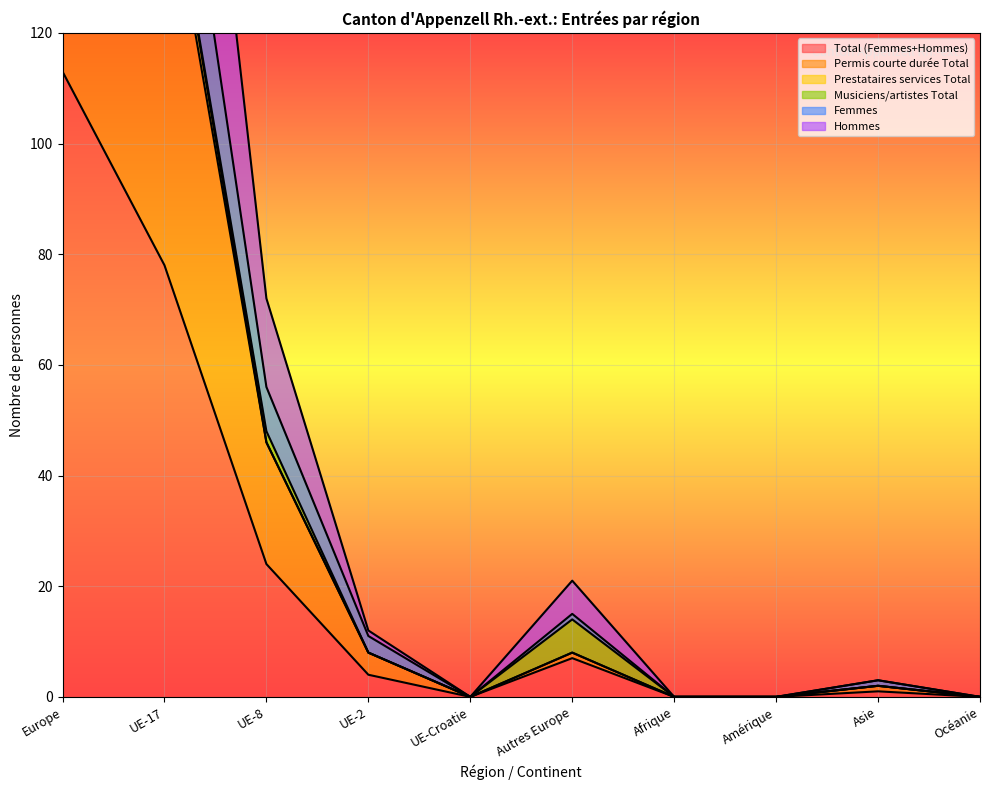

True or false: Femmes and Total (Femmes+Hommes) cross at least once.

False